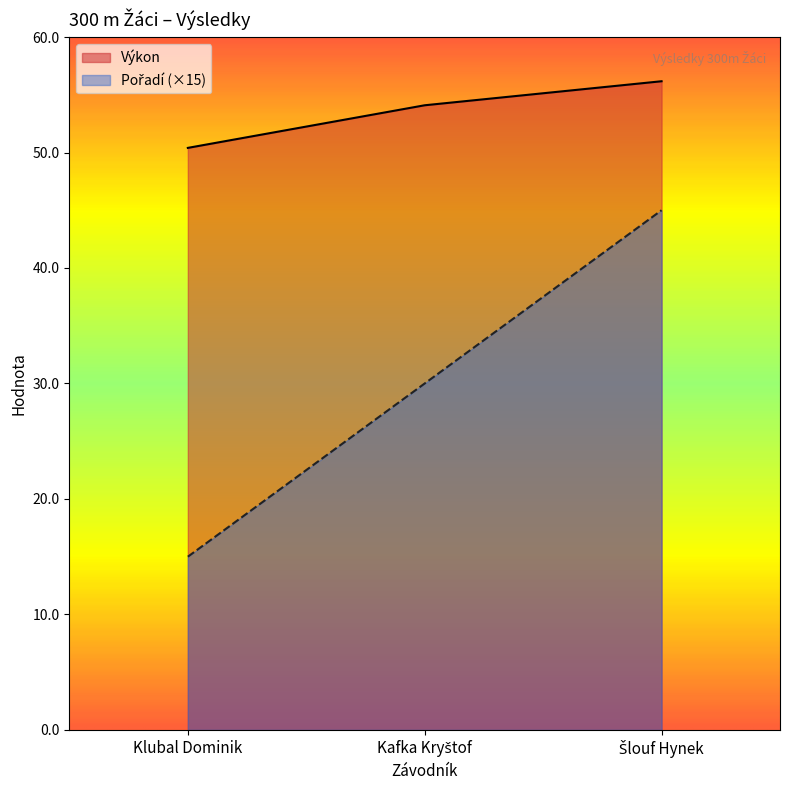

What is the difference between the Výkon values at Šlouf Hynek and Klubal Dominik?

5.8